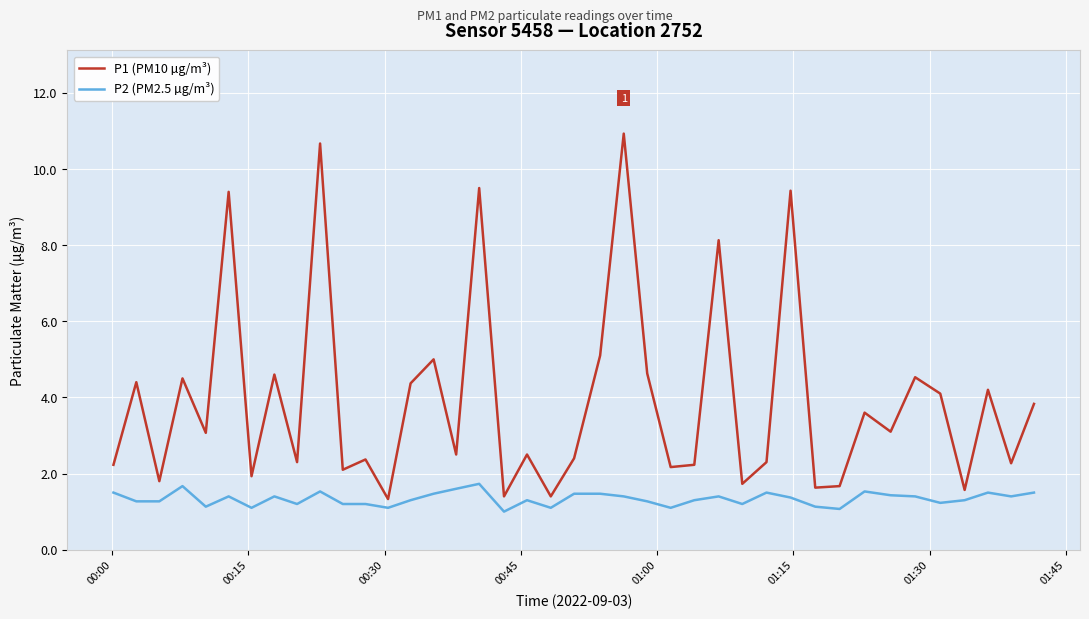

True or false: P2 (PM2.5 µg/m³) and P1 (PM10 µg/m³) cross at least once.

False